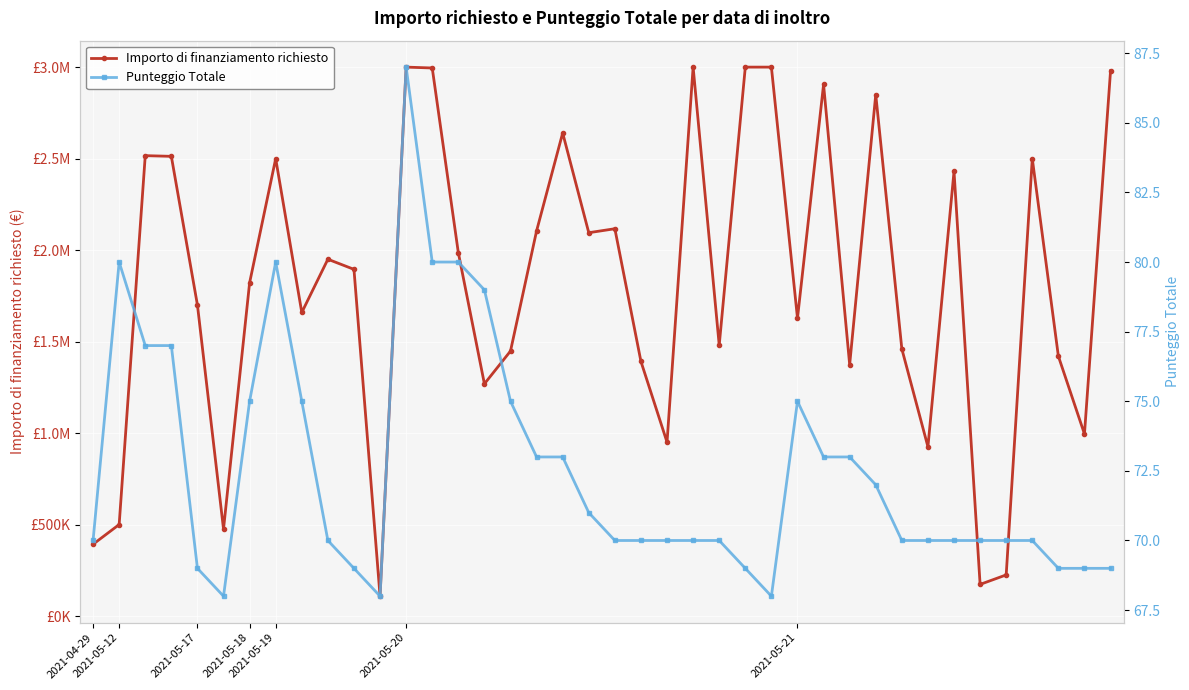

The Importo di finanziamento richiesto series shows 760019.5 at 31. True or false?

False